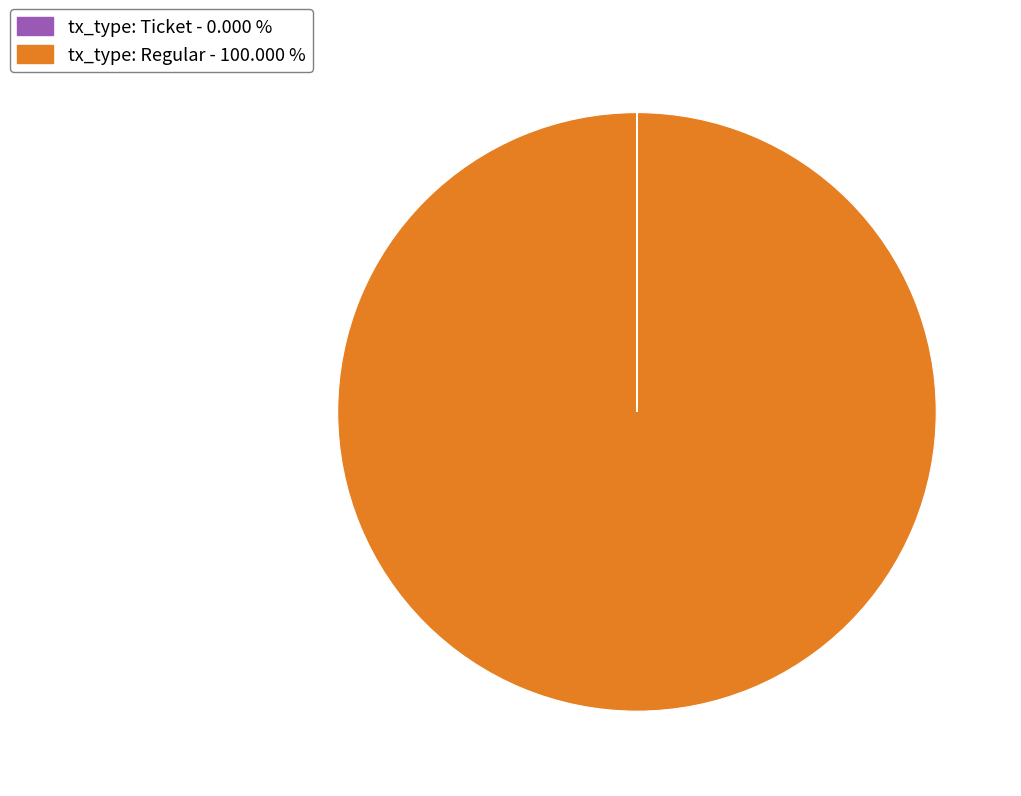

What is the majority slice?

tx_type: Regular